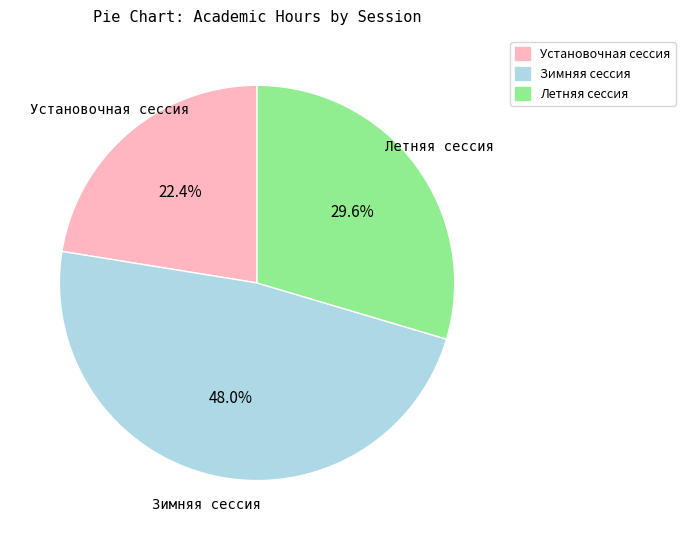

Is Летняя сессия the majority of the pie?

No